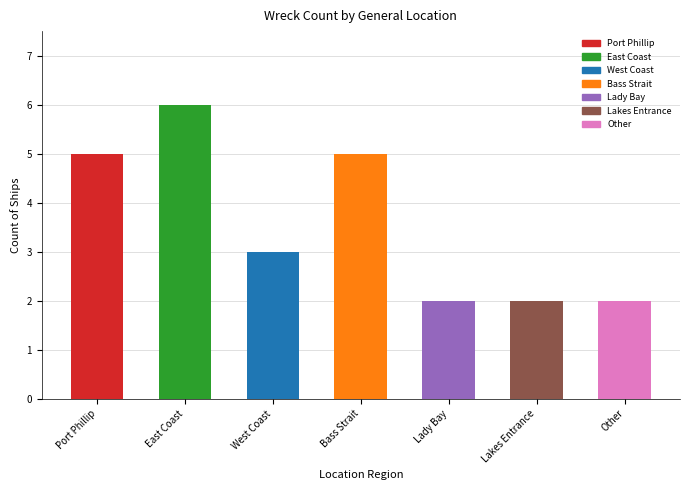

Does the chart contain any negative values?

No